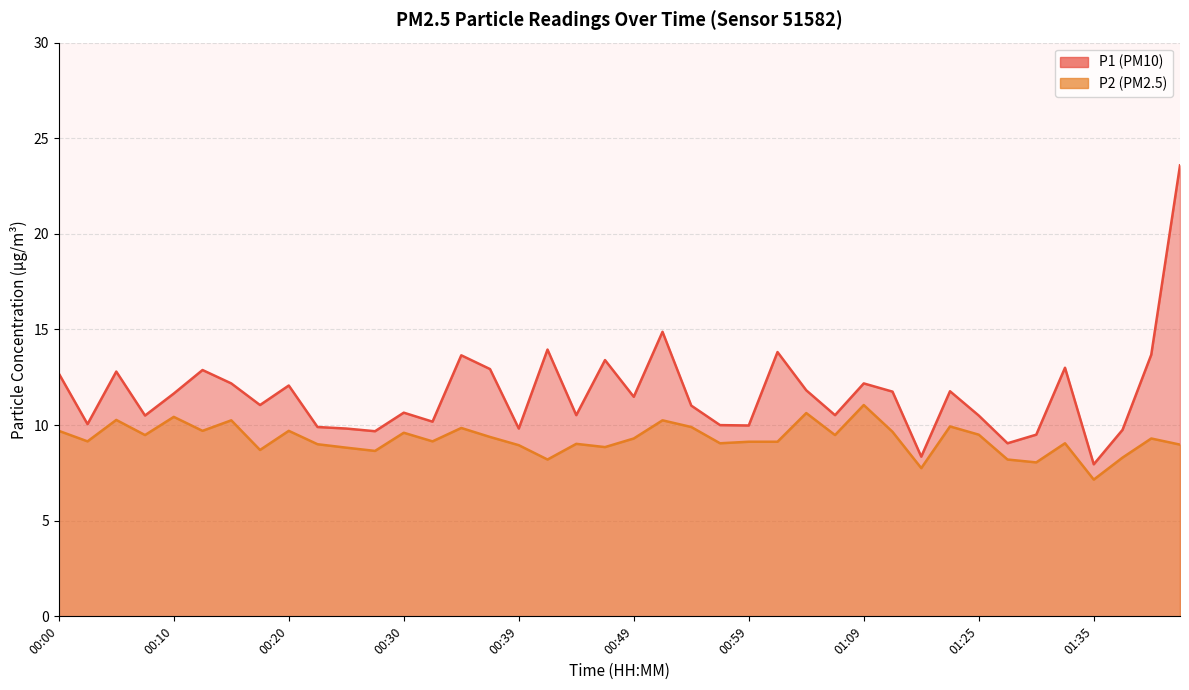

How many lines are shown in the chart?

2